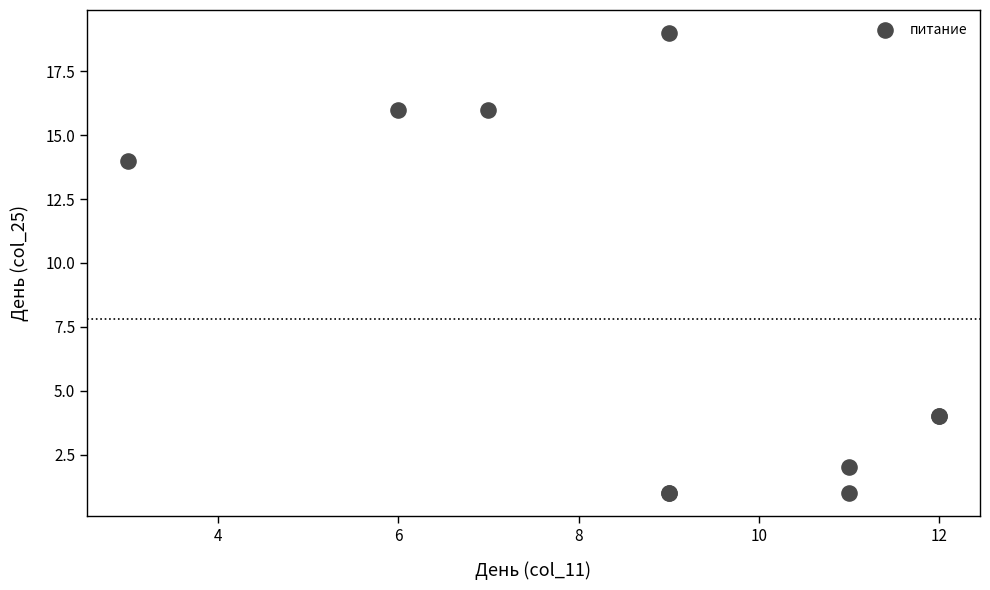

What Y value in the scatter plot is closest to 10?

14